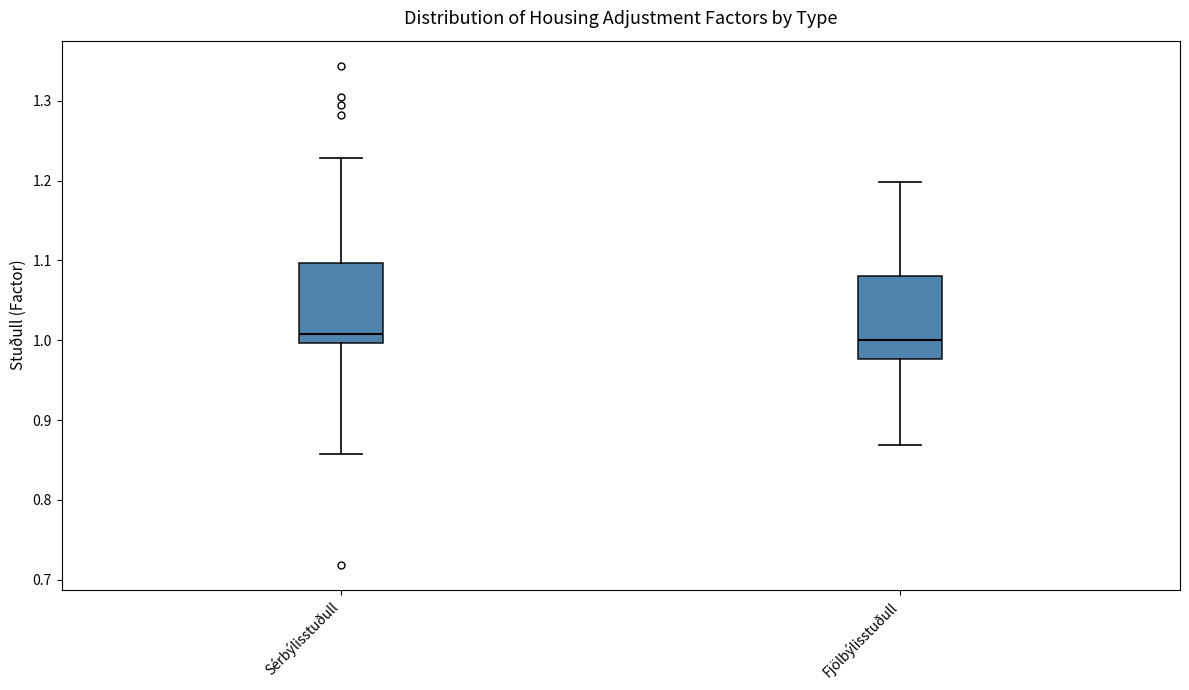

Reading left to right, read every box against the y-axis: the position of its median line, the range the box covers, and the ends of its whiskers. The values are not printed on the chart, so give them approximately, as read against the axis.

Sérbýlisstuðull: median 1.01, box 1.00 to 1.10, whiskers 0.86 to 1.23
Fjölbýlisstuðull: median 1.00, box 0.98 to 1.08, whiskers 0.87 to 1.20